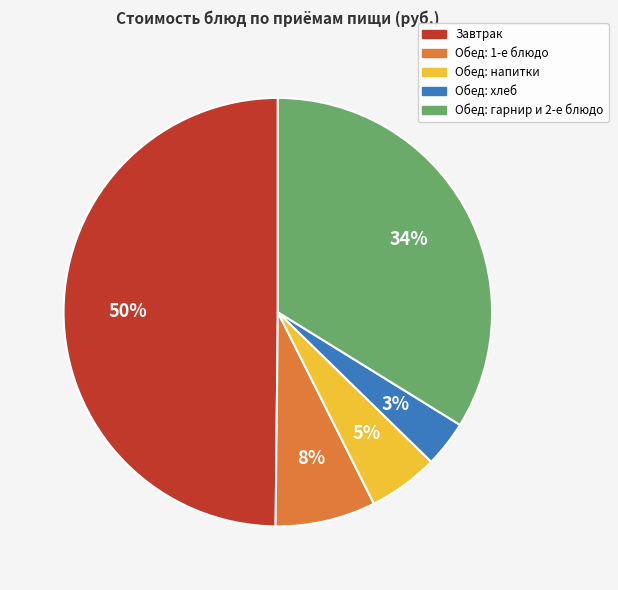

To the nearest percent, what is the average slice percentage?

20%